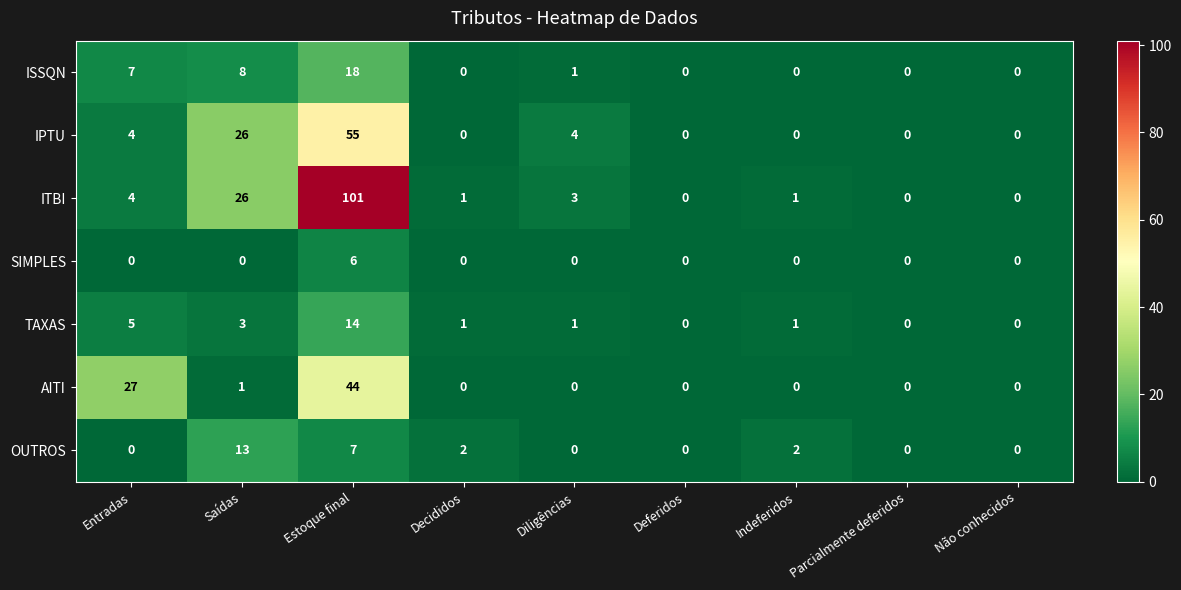

Is the value of IPTU at Saídas greater than the value of ISSQN at Não conhecidos?

Yes